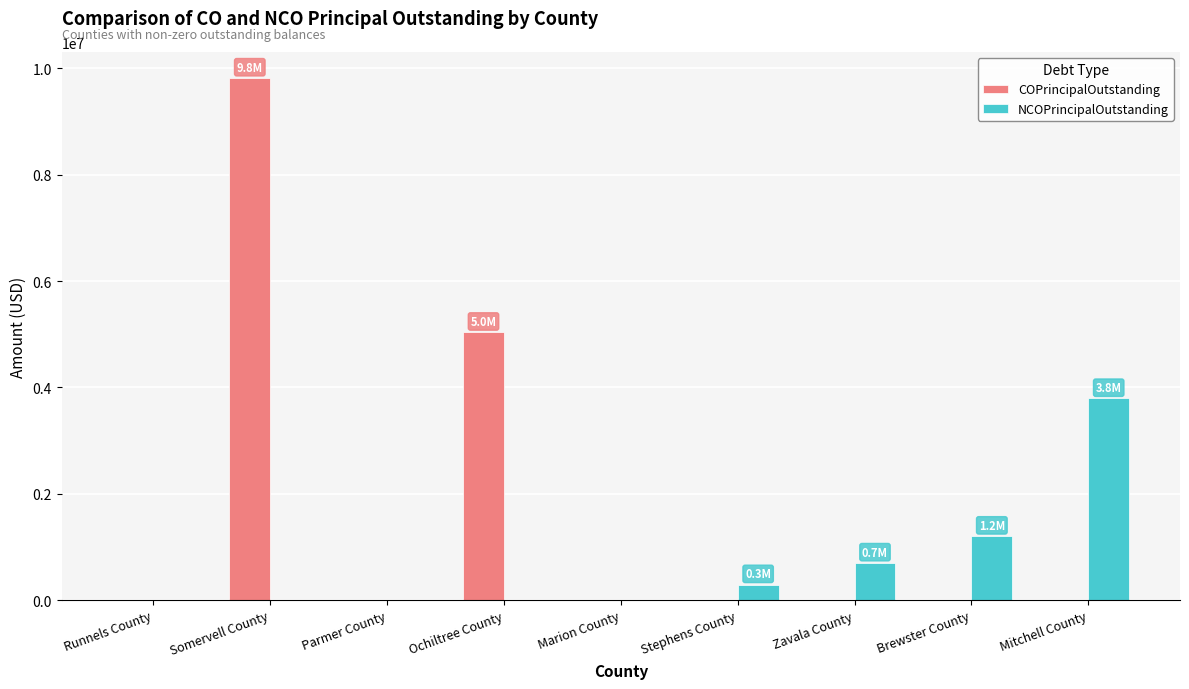

True or false: COPrincipalOutstanding has a value of 6694369 at Brewster County.

False